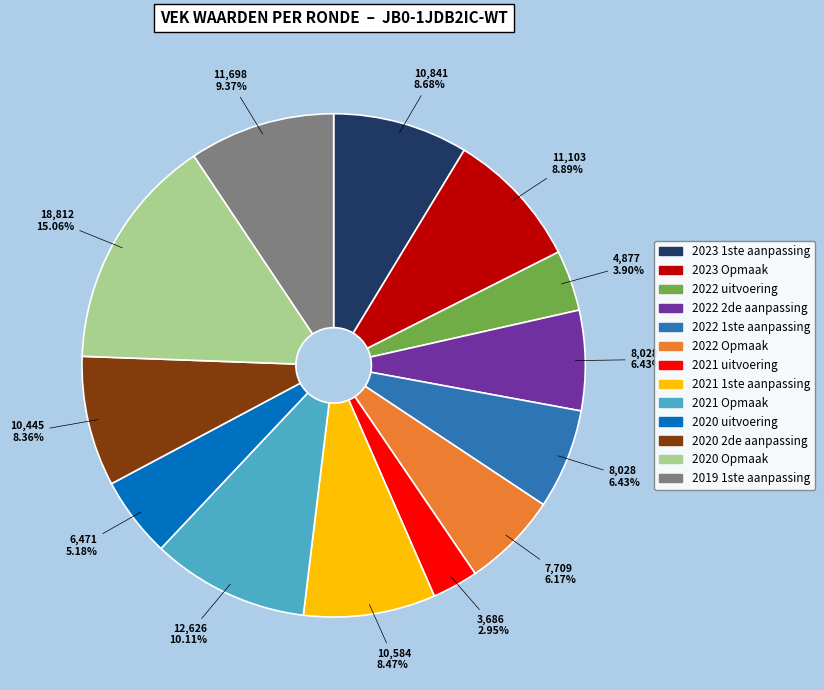

What is the largest slice in the pie chart?

2020 Opmaak